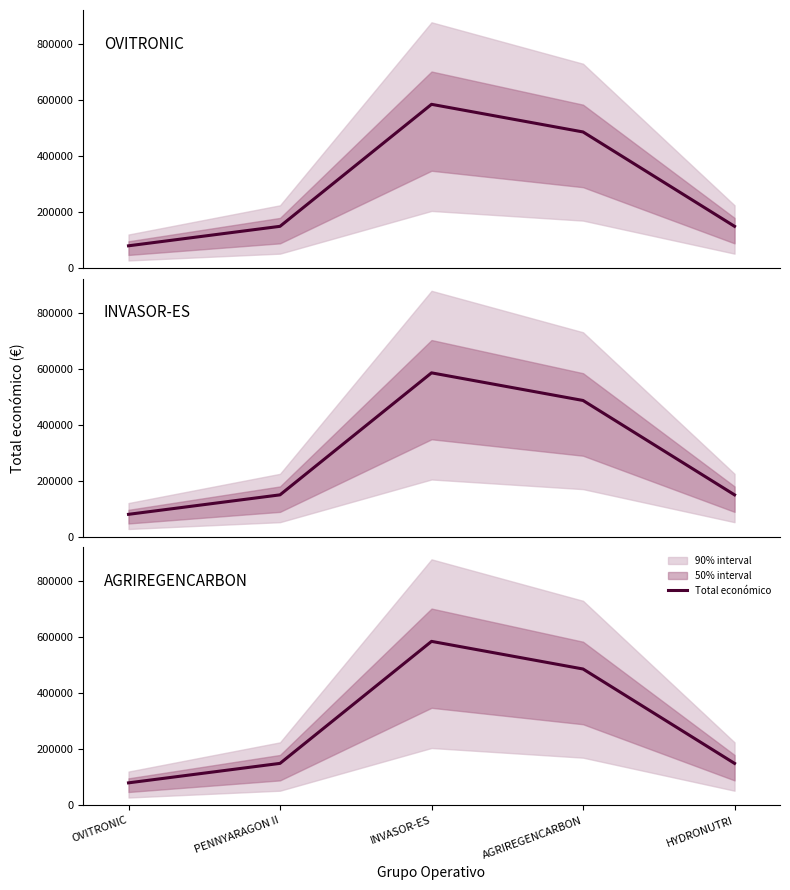

What is the value of the 5th point from the left?

150000